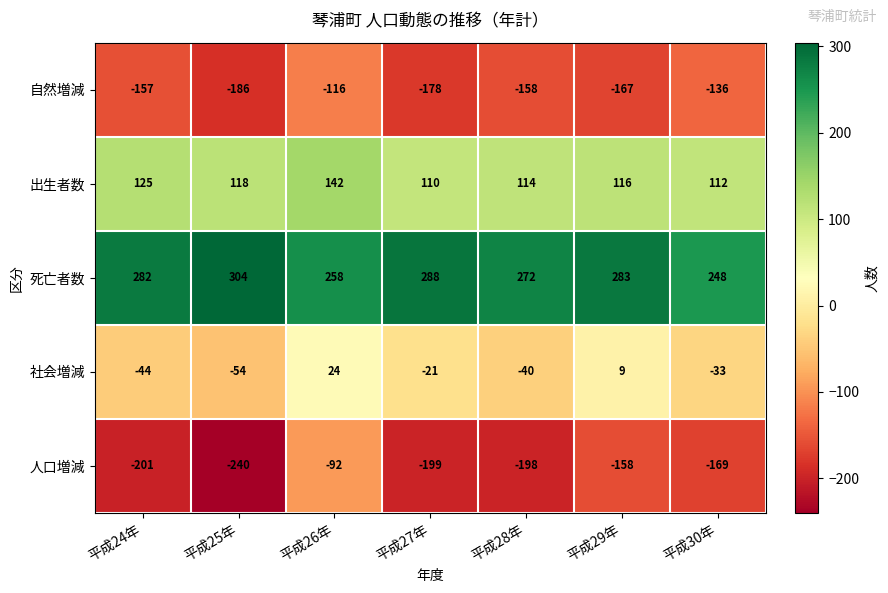

What is the maximum value shown in the chart?

304